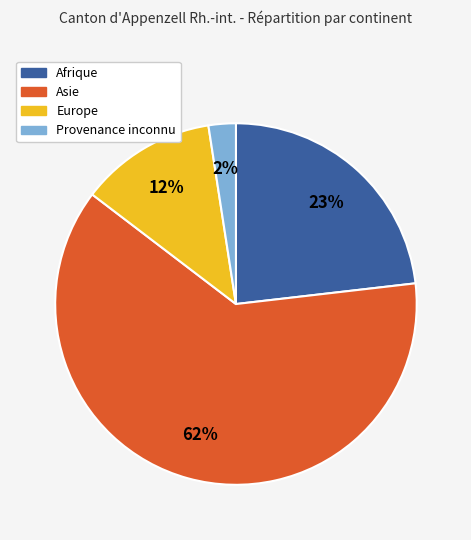

Rank the categories by value from highest to lowest.

Asie, Afrique, Europe, Provenance inconnu